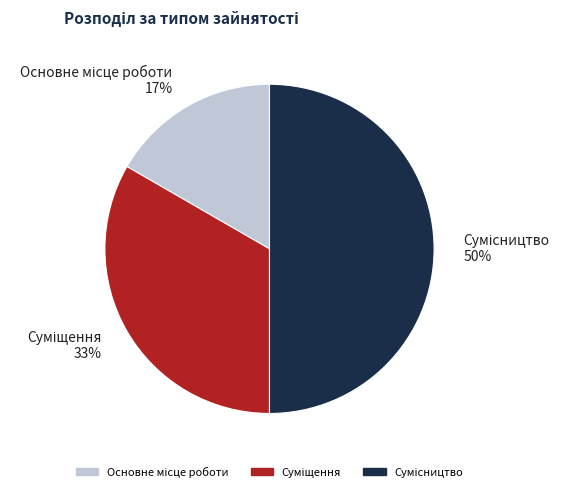

To the nearest percent, what is the average slice percentage?

33%